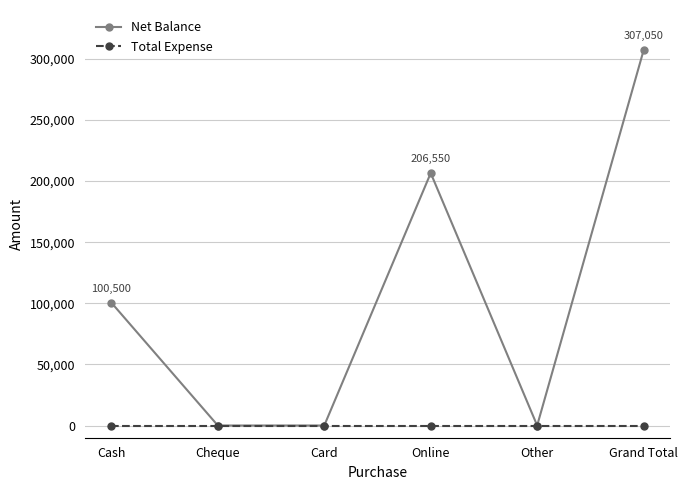

Between Cheque and Grand Total, which series saw the biggest shift?

Net Balance